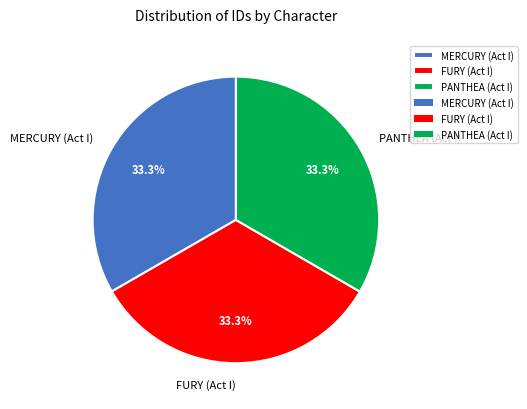

Approximately how many times larger is the value at PANTHEA (Act I) compared to FURY (Act I)?

1.0